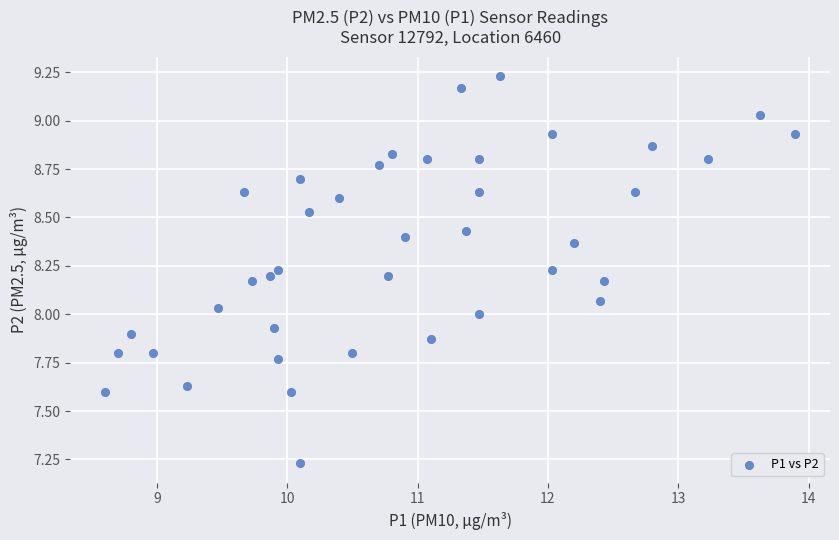

What is the range of X values (max minus min)?

5.3